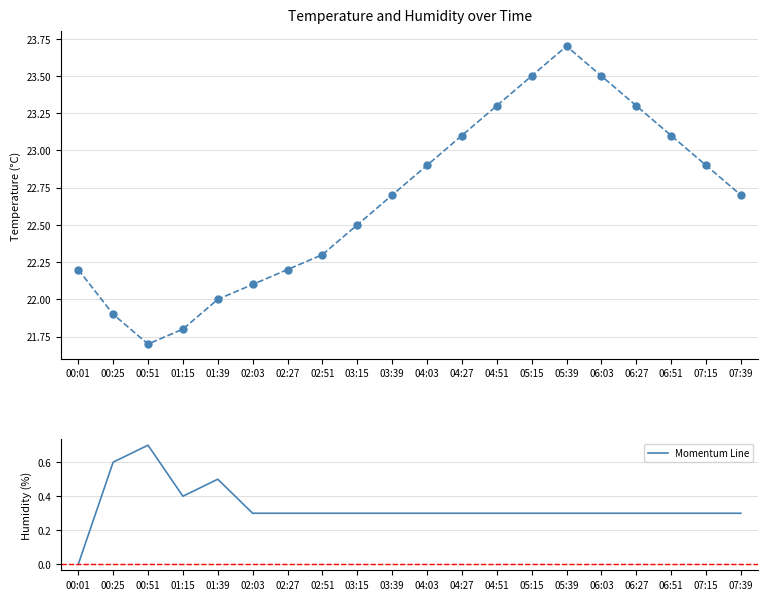

What is the label of the 13th point from the right?

02:51